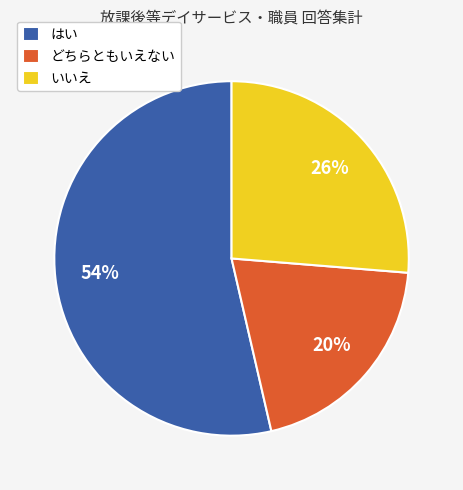

How many slices are in this pie chart?

3